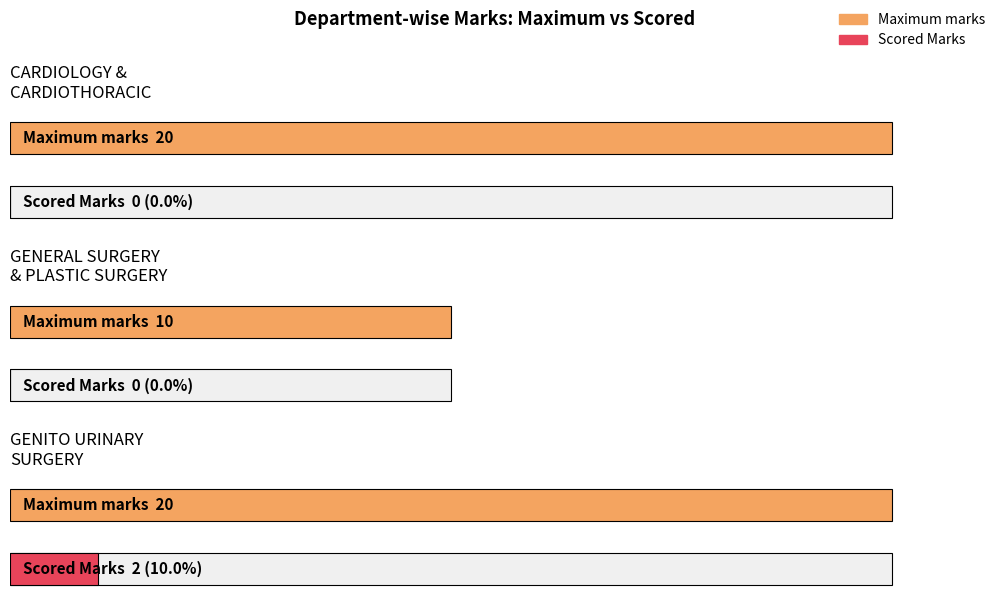

What value does the Maximum marks series have at CARDIOLOGY AND CARDIOTHORACIC SURGERY, to the nearest 10?

20